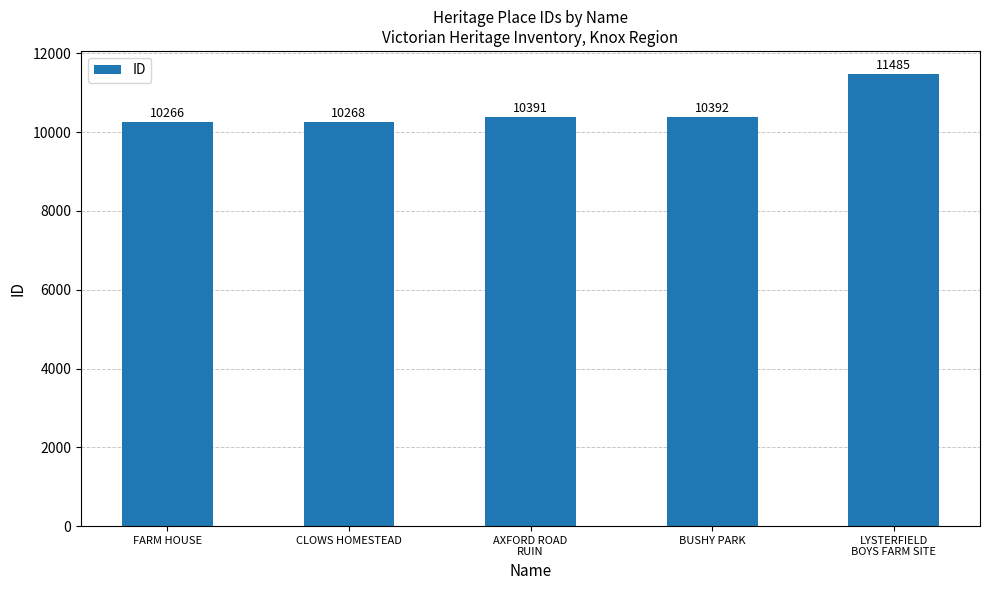

The chart shows a value of 10392 at BUSHY PARK. True or false?

True